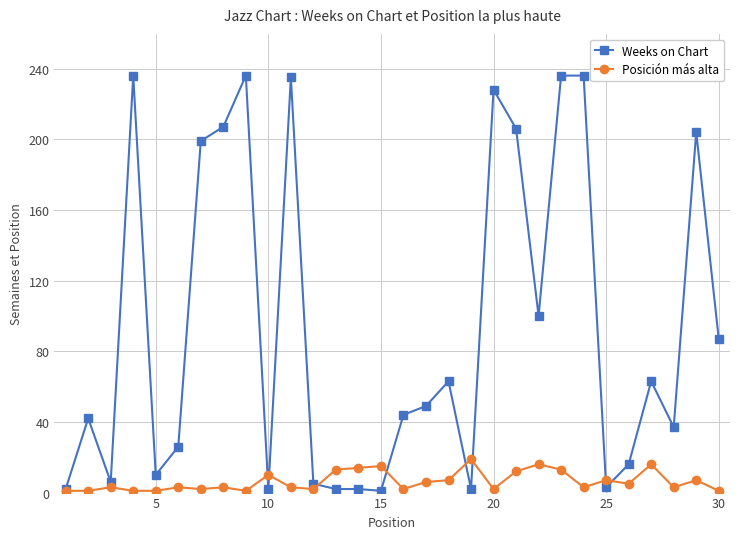

What is the highest value of the Posición más alta series?

19